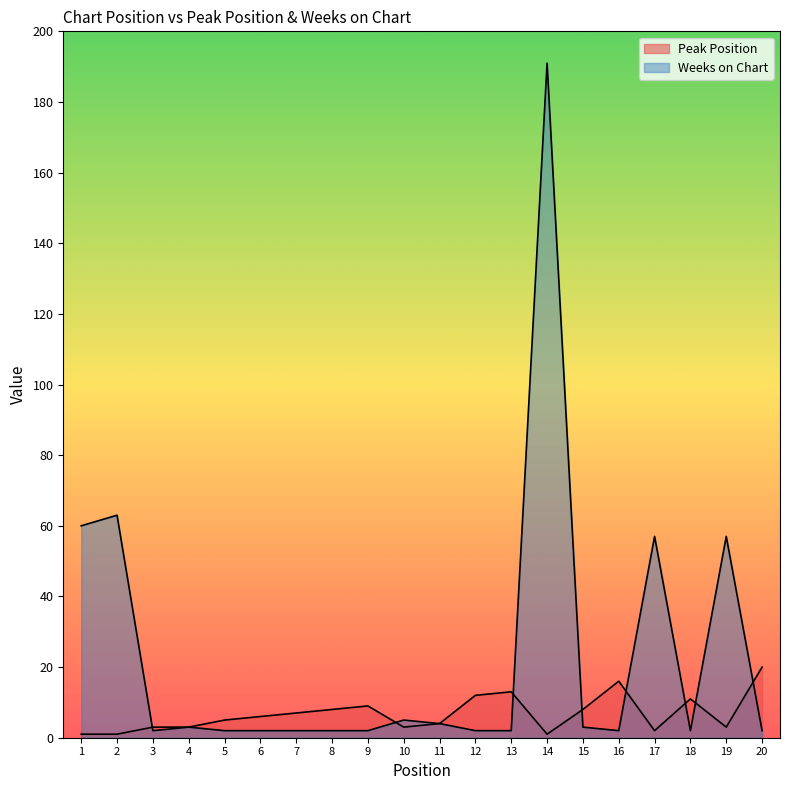

Reading left to right, extract all data points from this chart.

Peak Position: 1=1	2=1	3=3	4=3	5=5	6=6	7=7	8=8	9=9	10=3	11=4	12=12	13=13	14=1	15=8	16=16	17=2	18=11	19=3	20=20
Weeks on Chart: 1=60	2=63	3=2	4=3	5=2	6=2	7=2	8=2	9=2	10=5	11=4	12=2	13=2	14=191	15=3	16=2	17=57	18=2	19=57	20=2